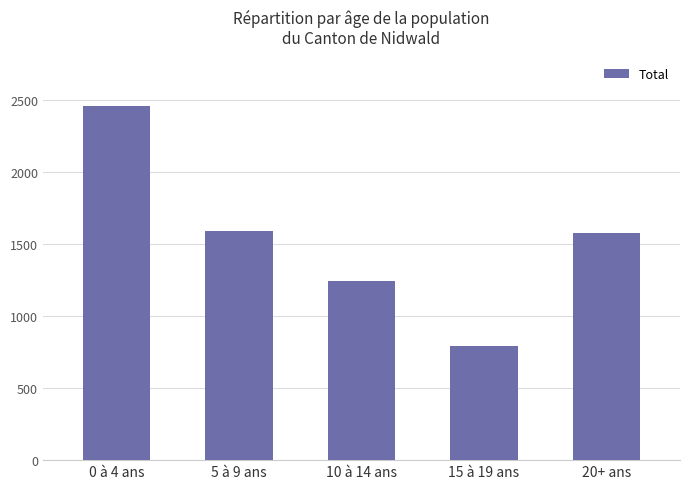

What is the change in value from 5 à 9 ans to 20+ ans?

-15